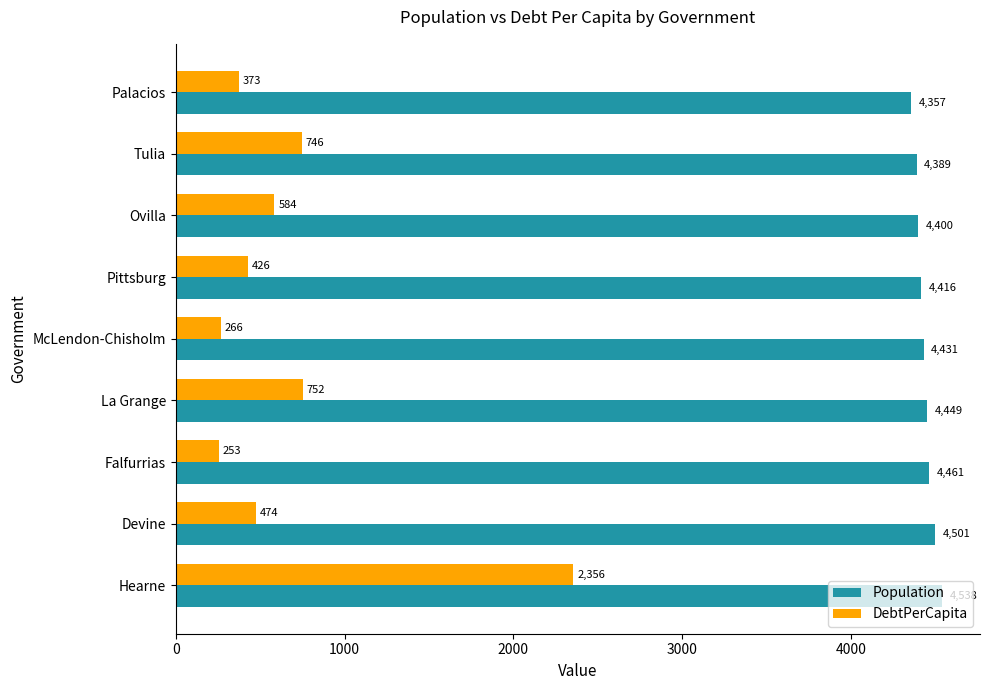

What is the sum of all Population values?

39942.0